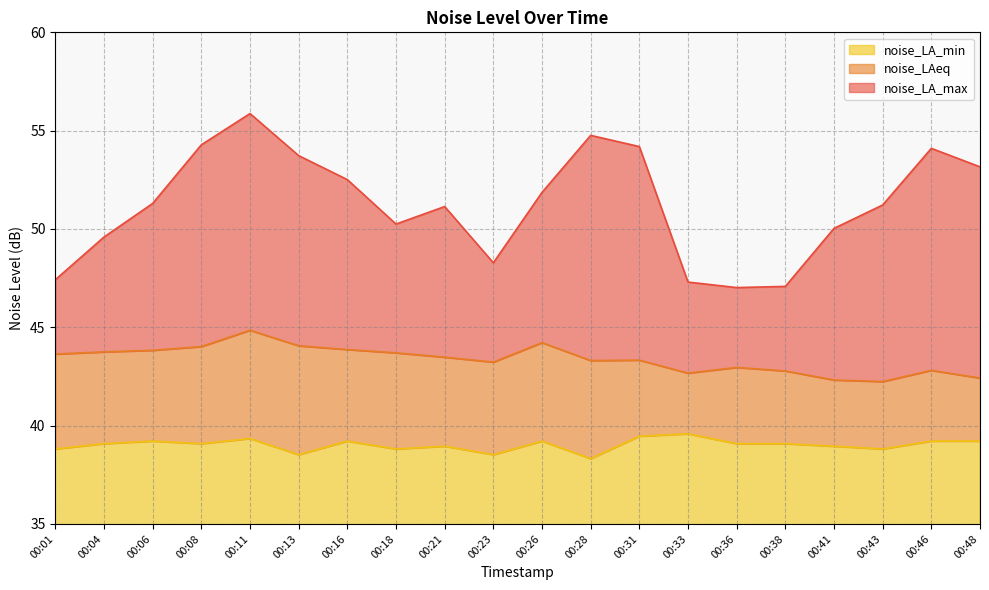

What is the sum of the noise_LAeq values at 00:21 and 00:06?

87.3